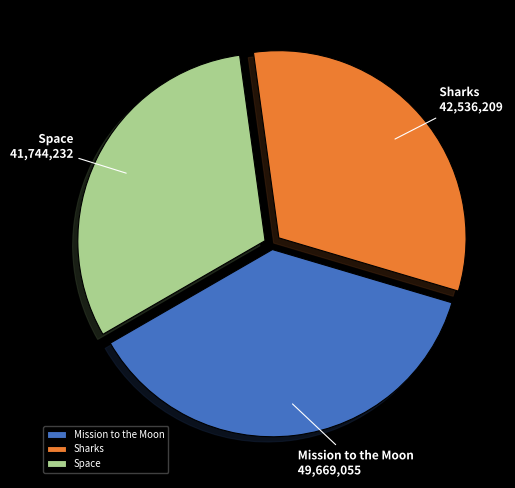

Approximately how many times larger is the value at Space compared to Mission to the Moon?

0.8